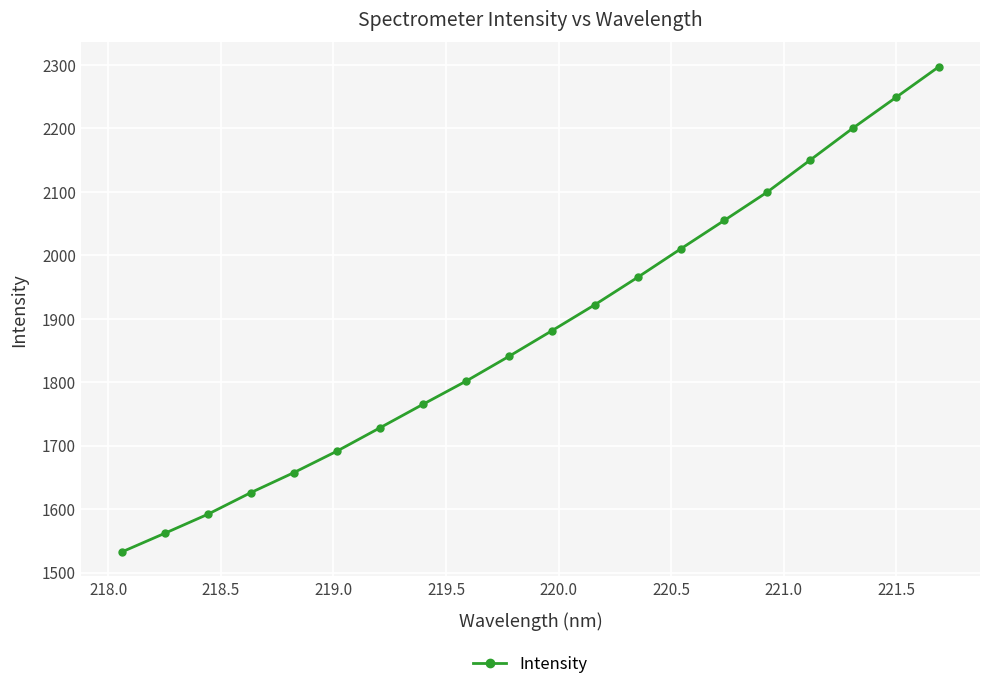

What is the value of the 8th point from the left?

1765.1